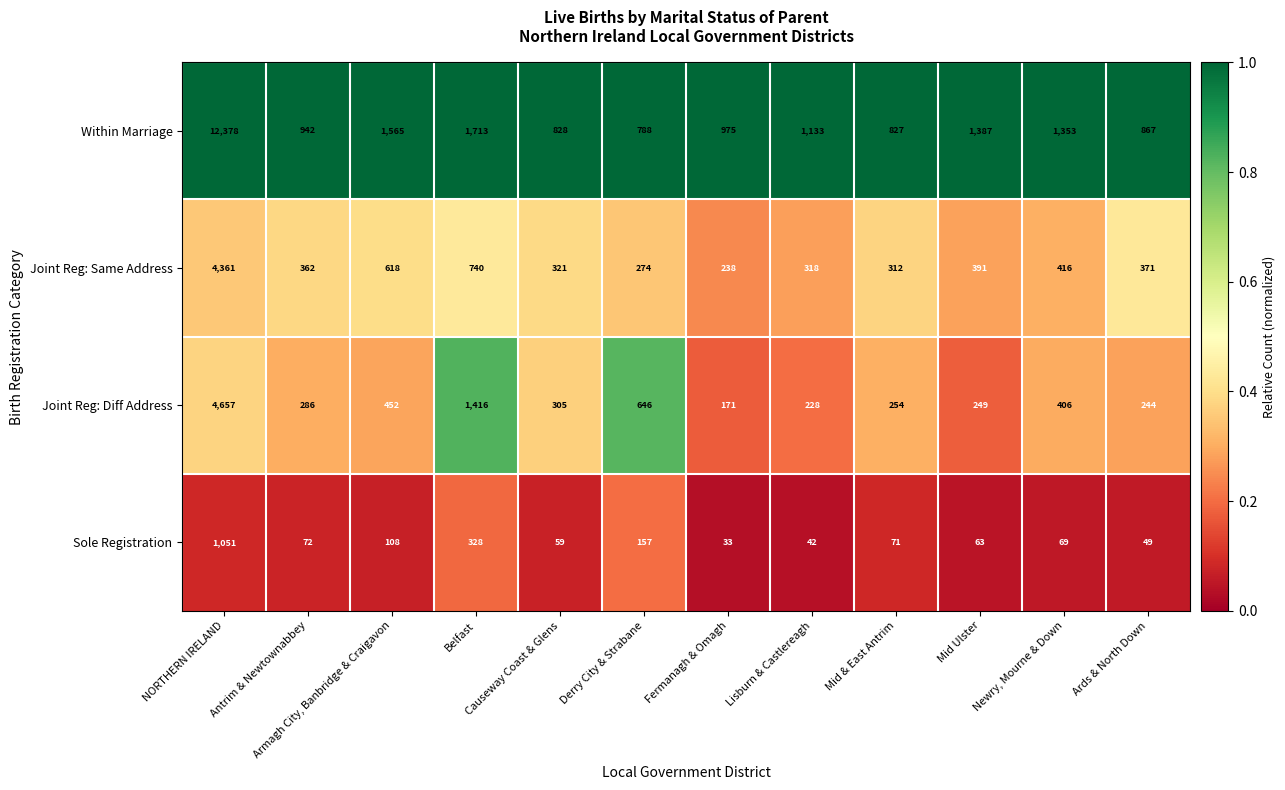

Read the Within Marriage value at Lisburn & Castlereagh, to the nearest 100.

1100